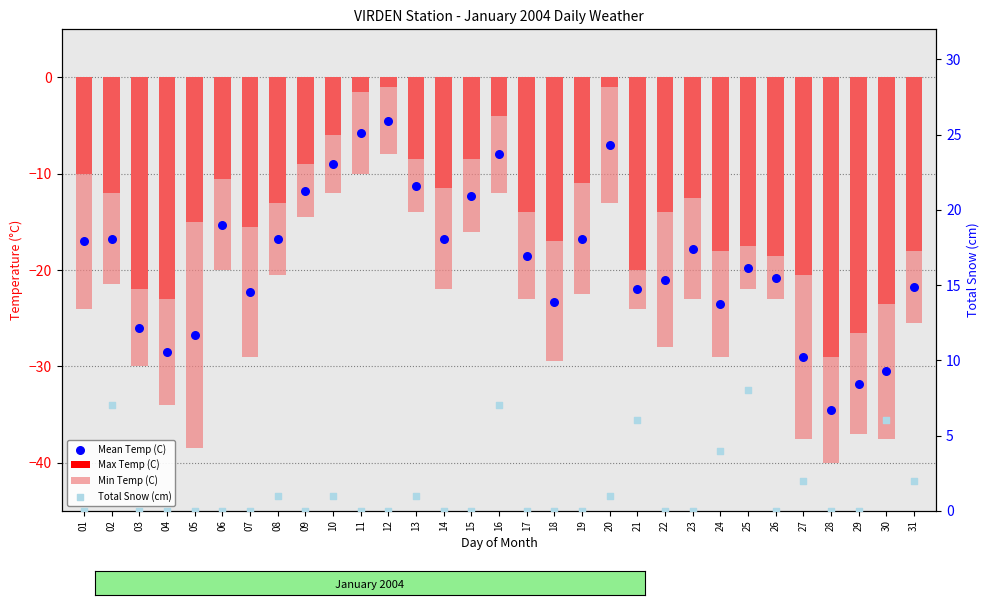

At how many categories does at least one series exceed 0?

12